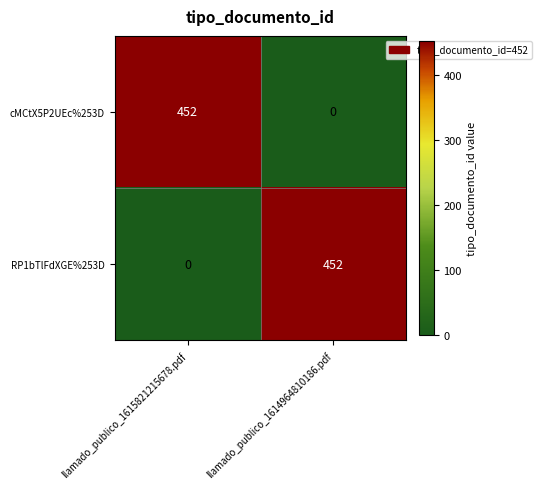

What is the total value across all series at llamado_publico_1614964810186.pdf?

452